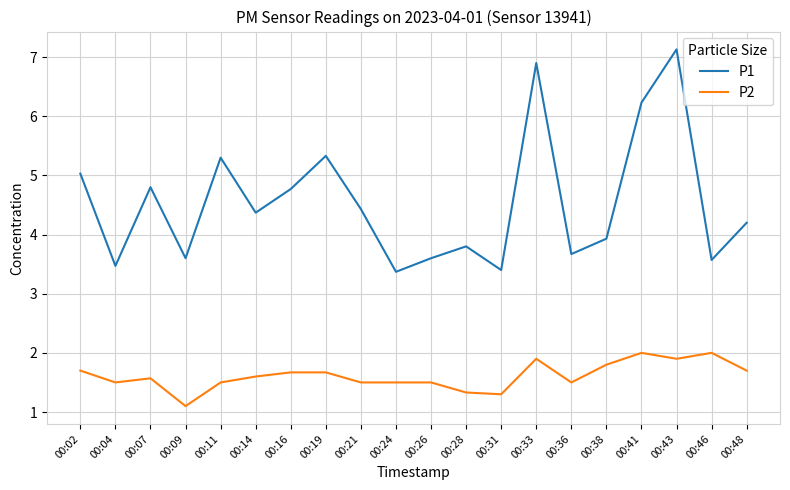

Which series changed the most between 00:02 and 00:09?

P1